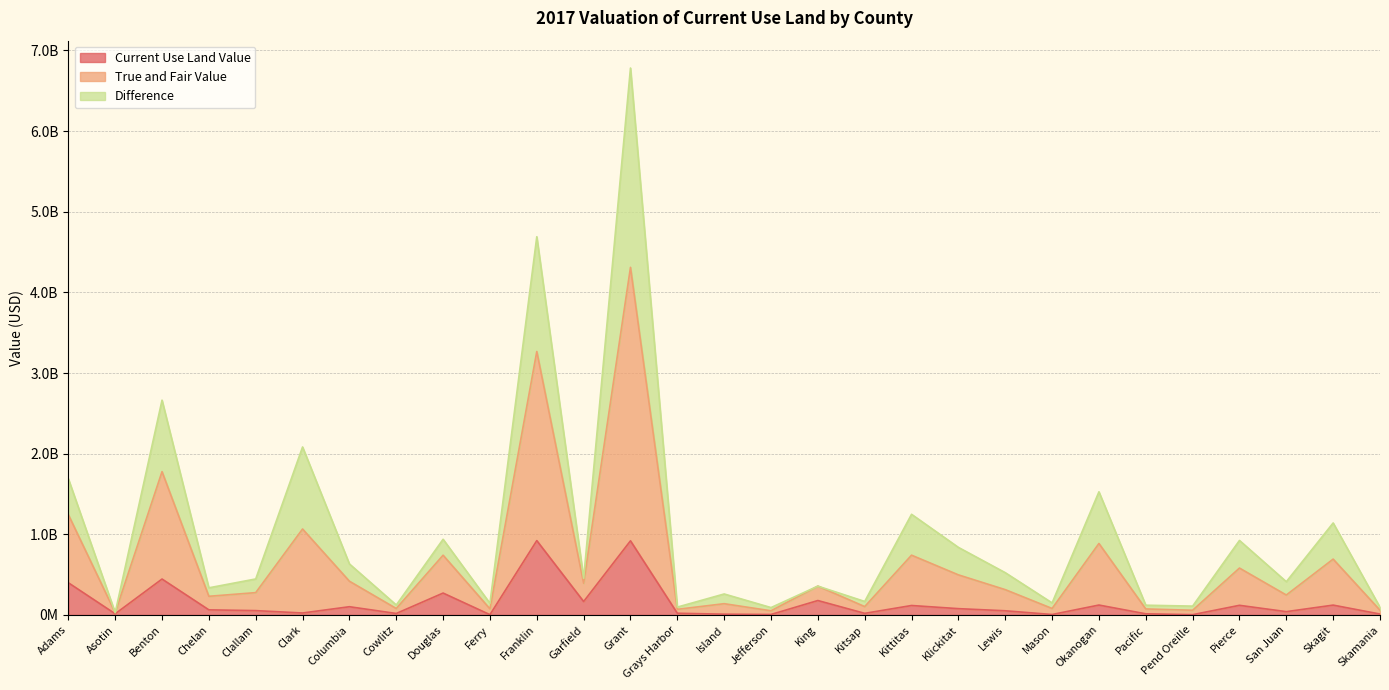

Between Columbia and Cowlitz, which is larger?

Columbia